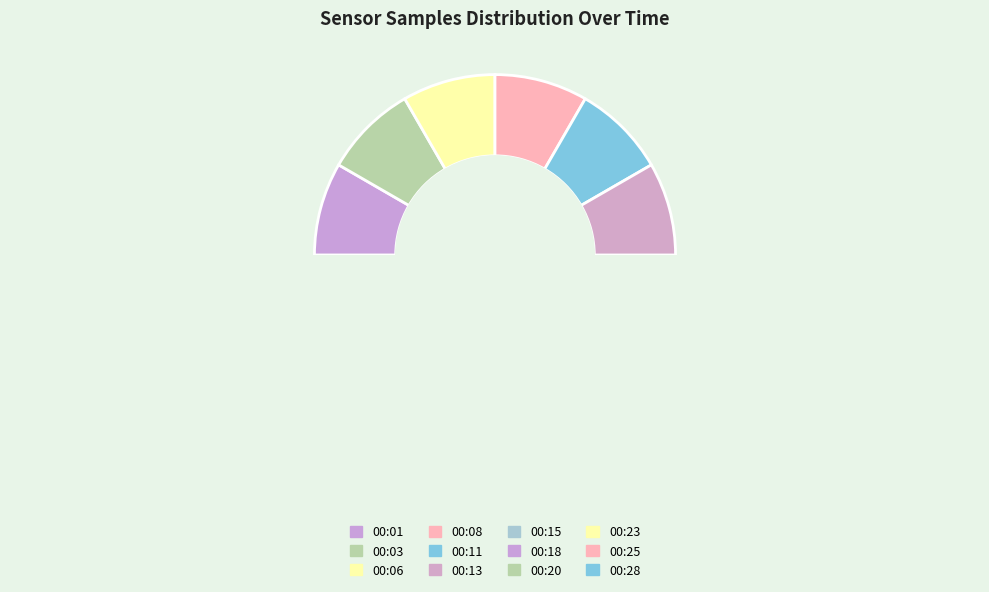

The 00:20 slice represents 8% of the pie. True or false?

True